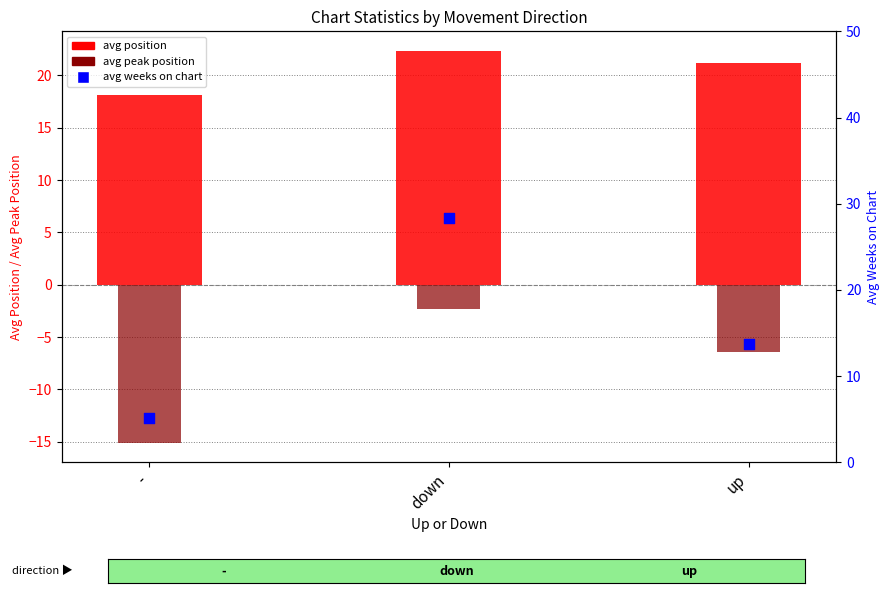

At how many categories does at least one series exceed -6?

3